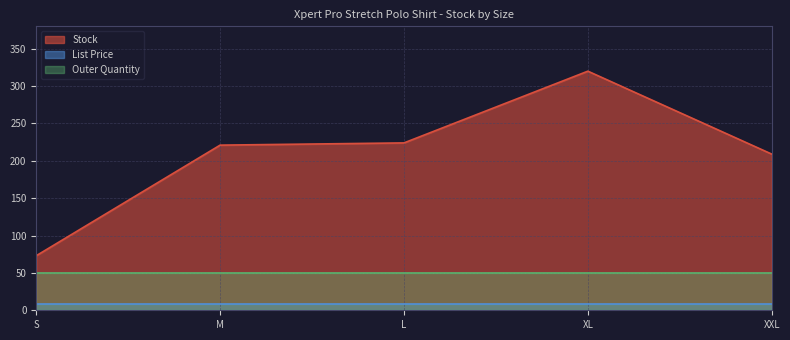

Reading left to right, transcribe all the data shown in this chart.

Stock: S=73.0	M=221.0	L=224.0	XL=320.0	XXL=209.0
List Price: S=8.0	M=8.0	L=8.0	XL=8.0	XXL=8.0
Outer Quantity: S=50.0	M=50.0	L=50.0	XL=50.0	XXL=50.0